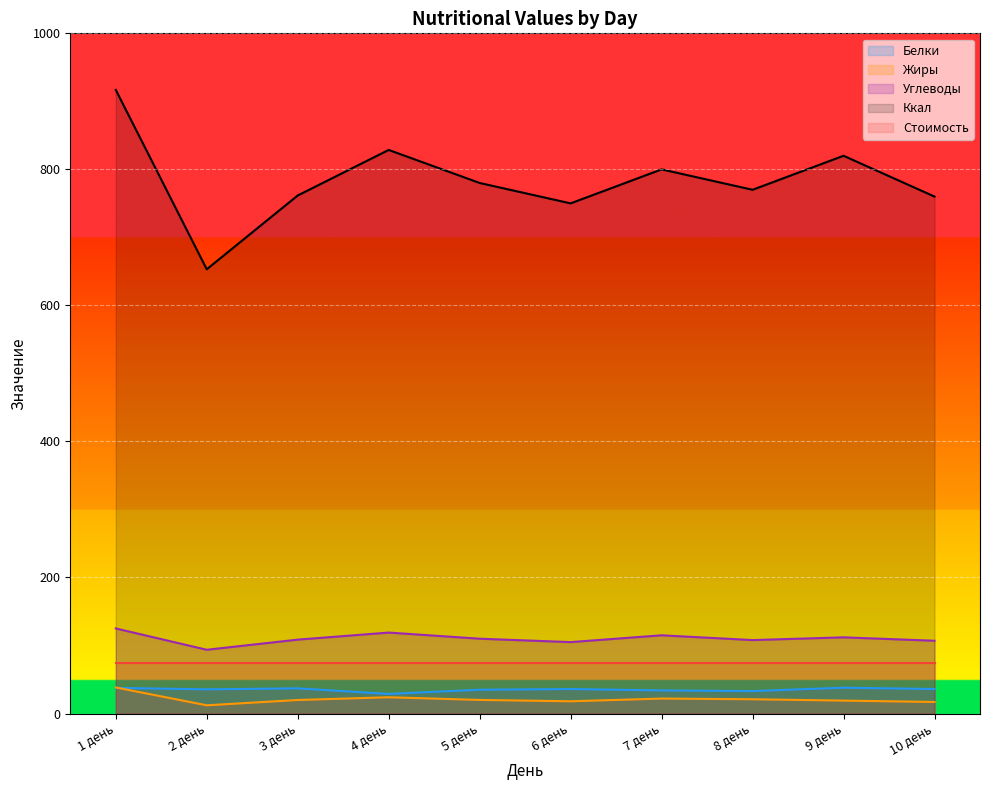

Rank the series at 10 день from highest to lowest value.

Ккал, Углеводы, Стоимость, Белки, Жиры